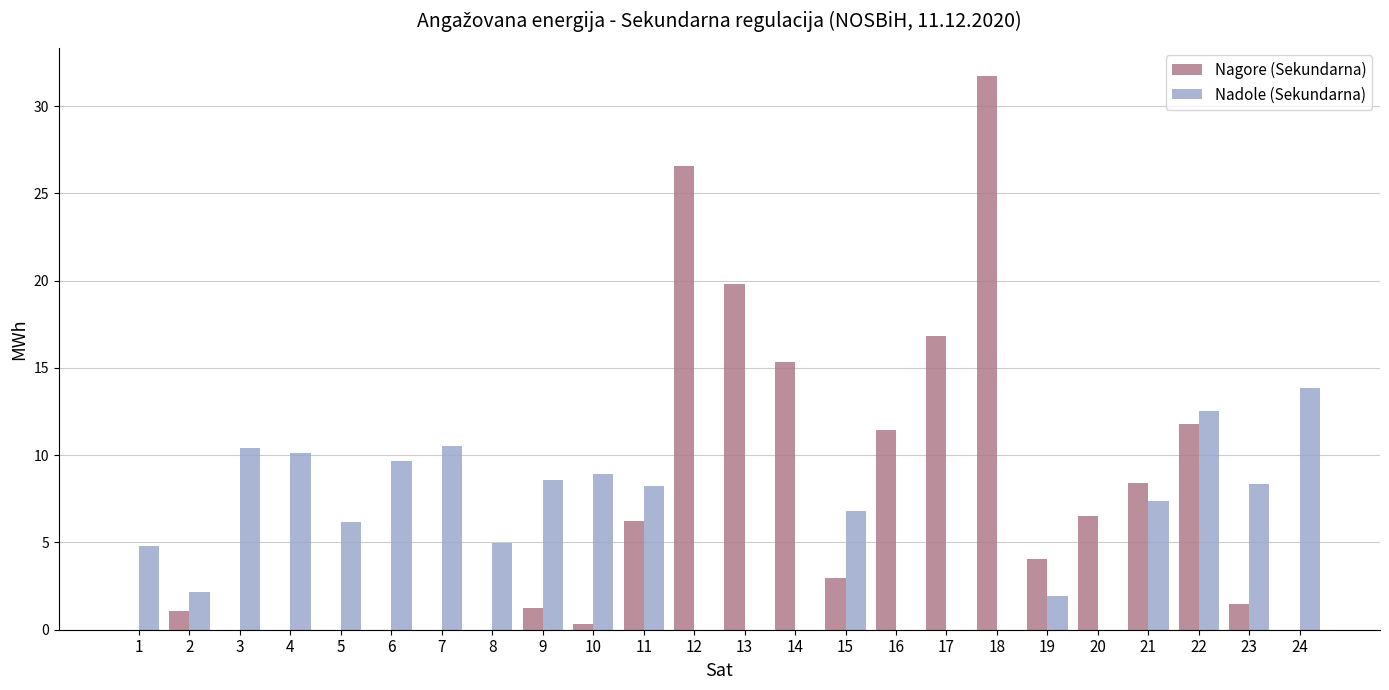

Is it true that Nadole (Sekundarna) equals 0.0 at 17?

True